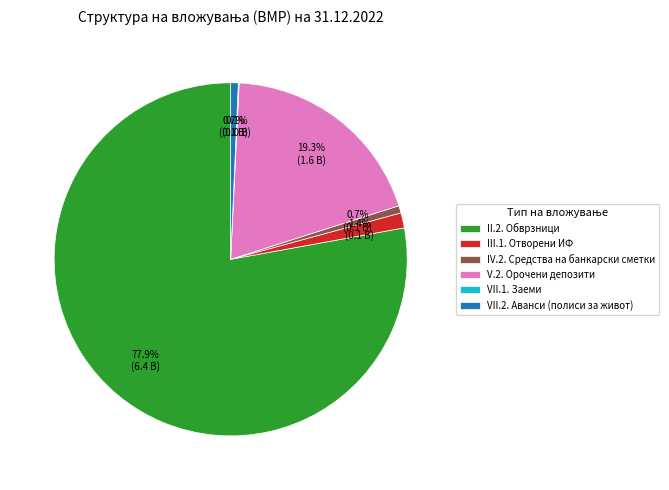

Combined, do III.1. Отворени ИФ and II.2. Обврзници account for over 50%?

Yes